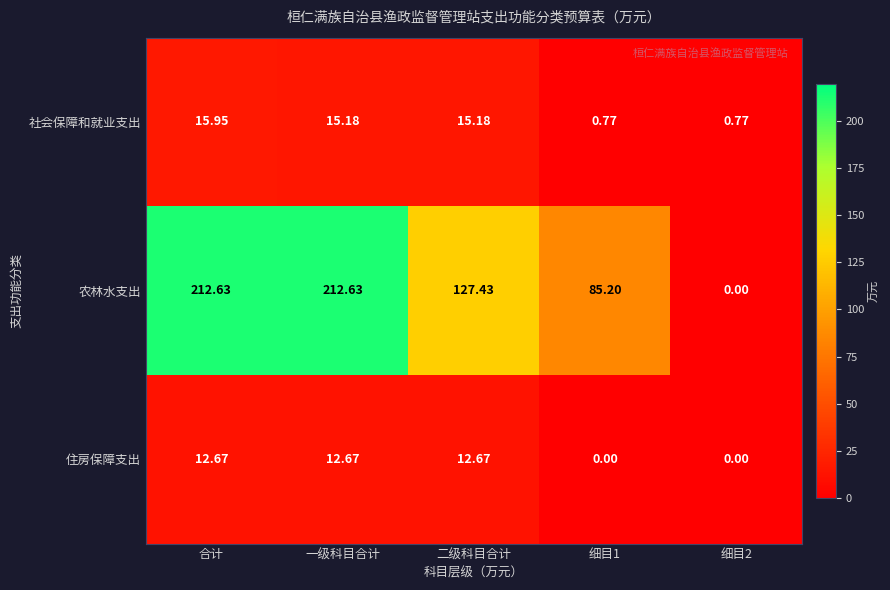

At which category is the sum across all series the highest?

合计